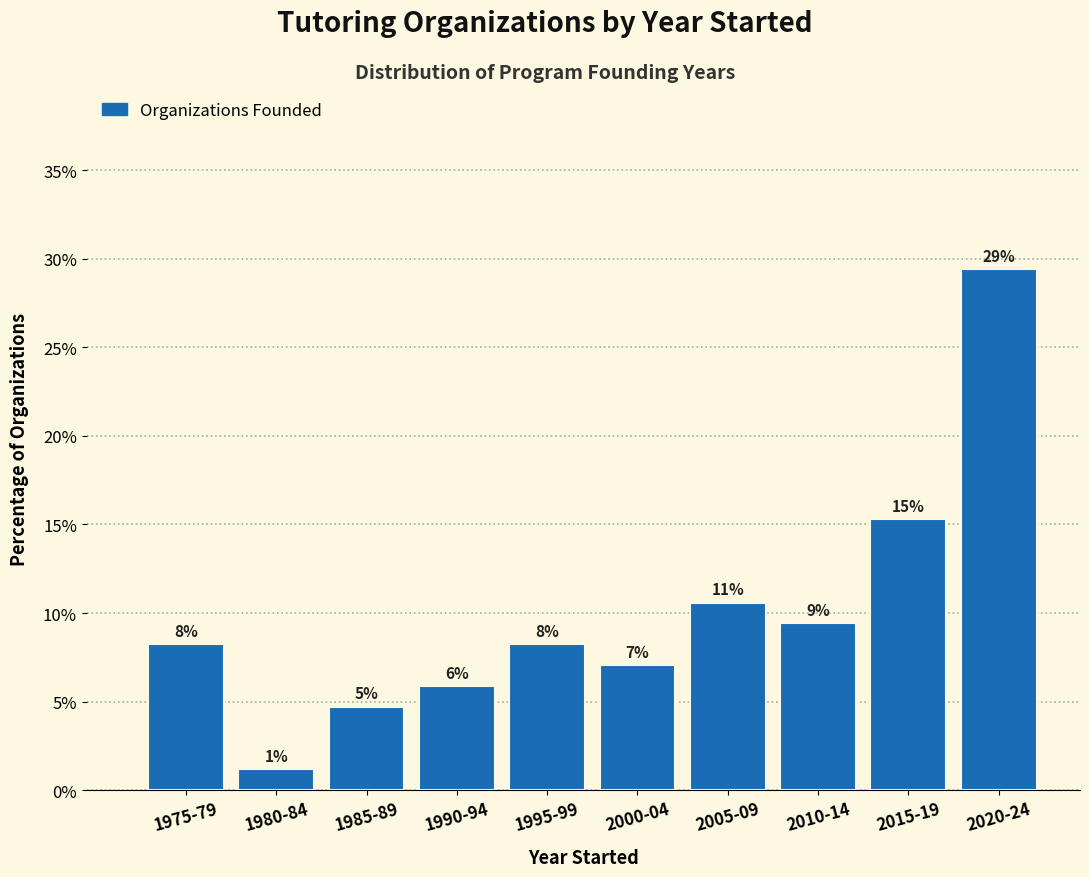

How many bars are there in total?

10